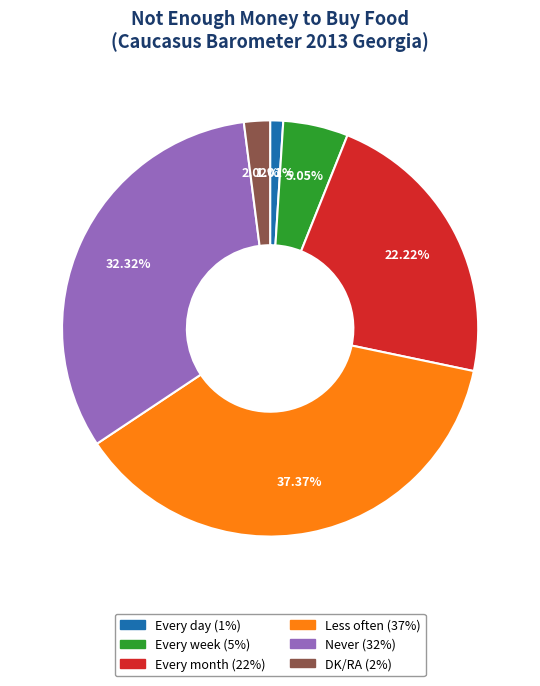

To the nearest percent, what percentage of the pie is Never?

32%